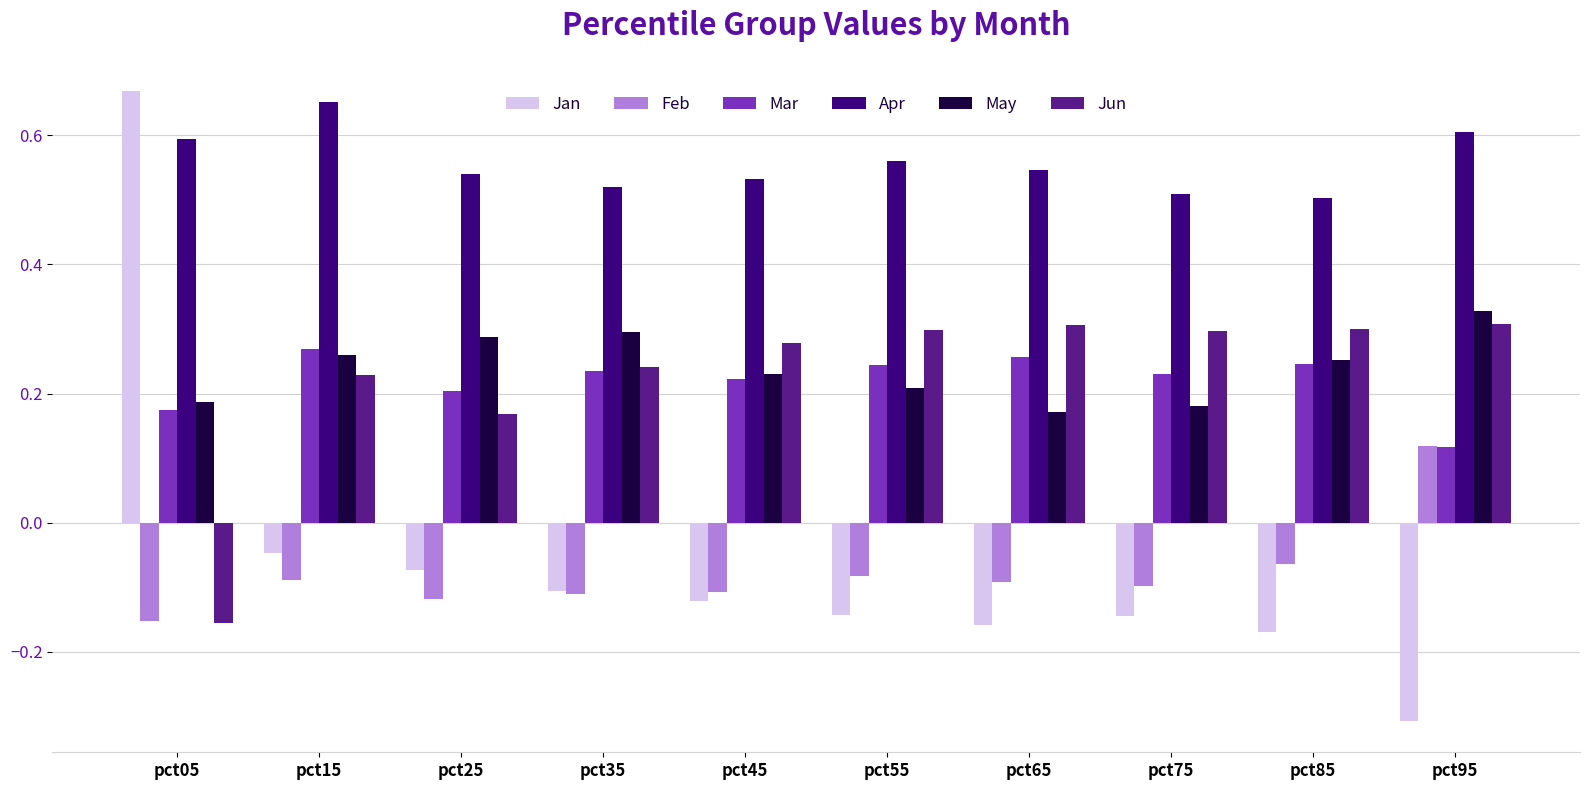

Which series changed the most between pct25 and pct85?

Jun